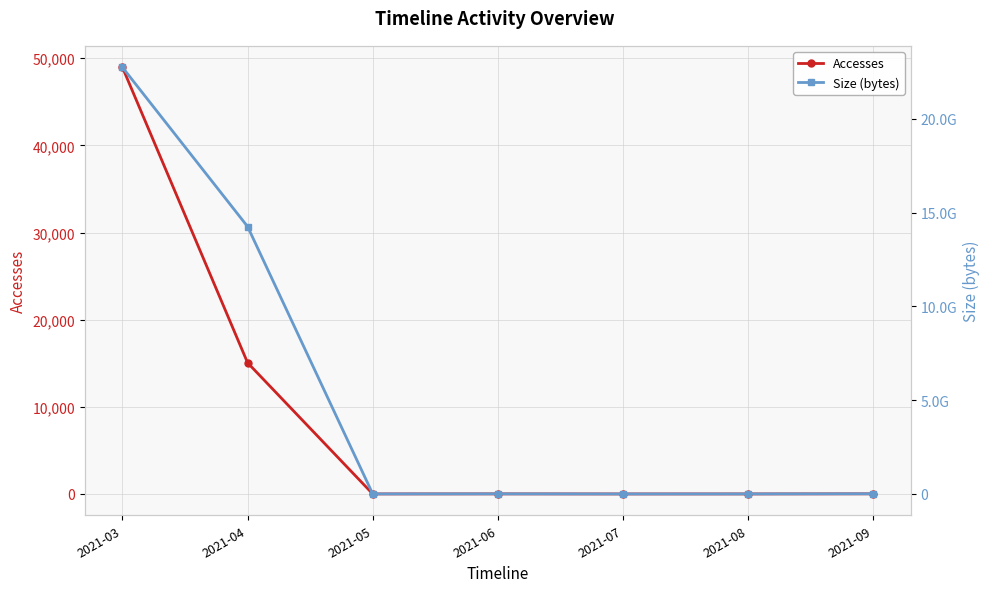

How many data points does each series have?

7